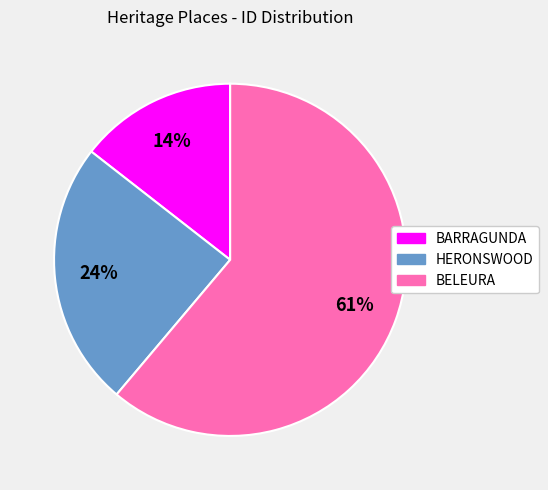

Which has a higher value, BELEURA or HERONSWOOD?

BELEURA